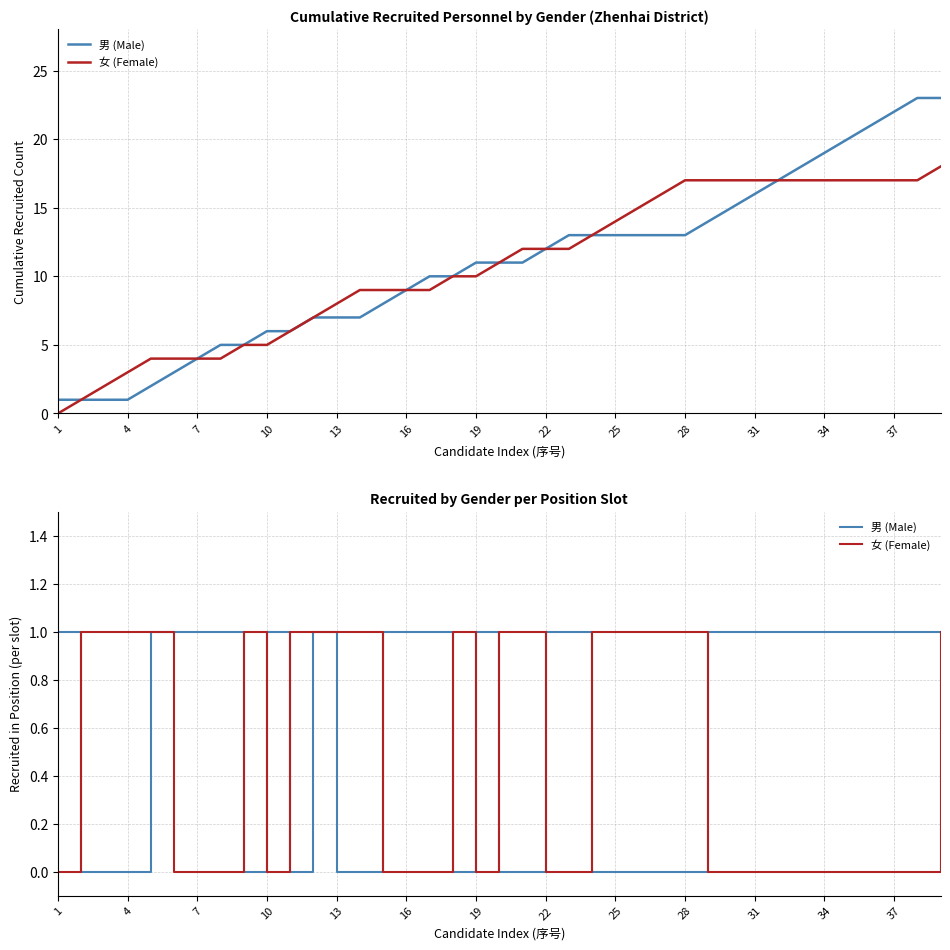

How many intersections are there between 女 (Female) and 男 (Male)?

12